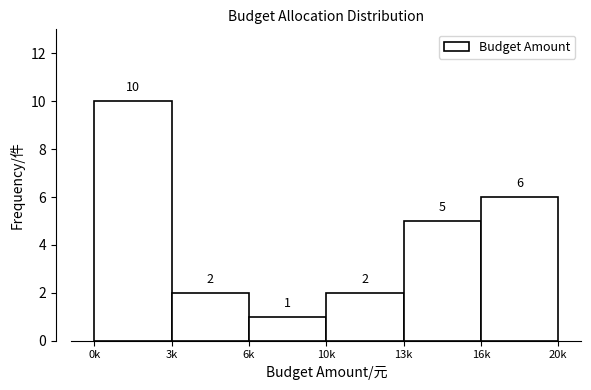

Reading left to right, extract all data points from this chart.

0k=10	3k=2	6k=1	10k=2	13k=5	16k=6